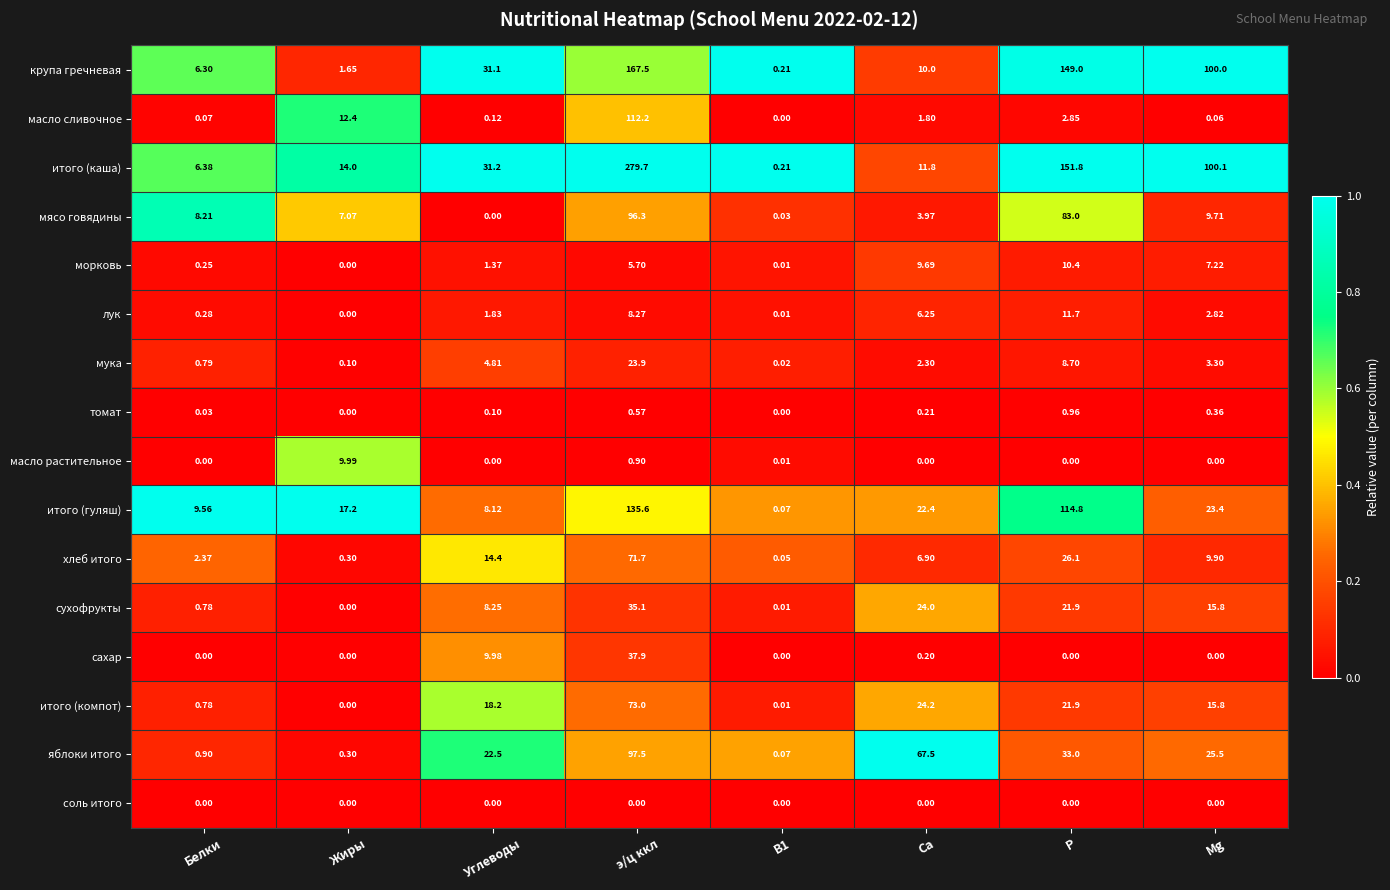

At which label is итого (каша) closest to 139?

Р